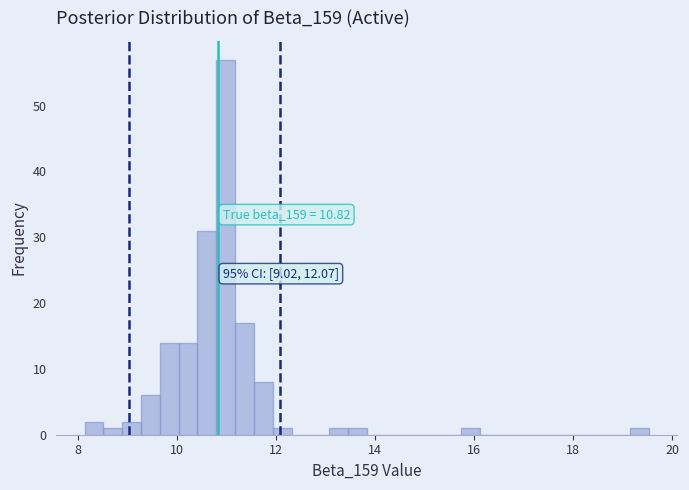

Around what value on the x-axis is the tallest bar? Give the approximate position of its centre, as read against the axis.

11.0